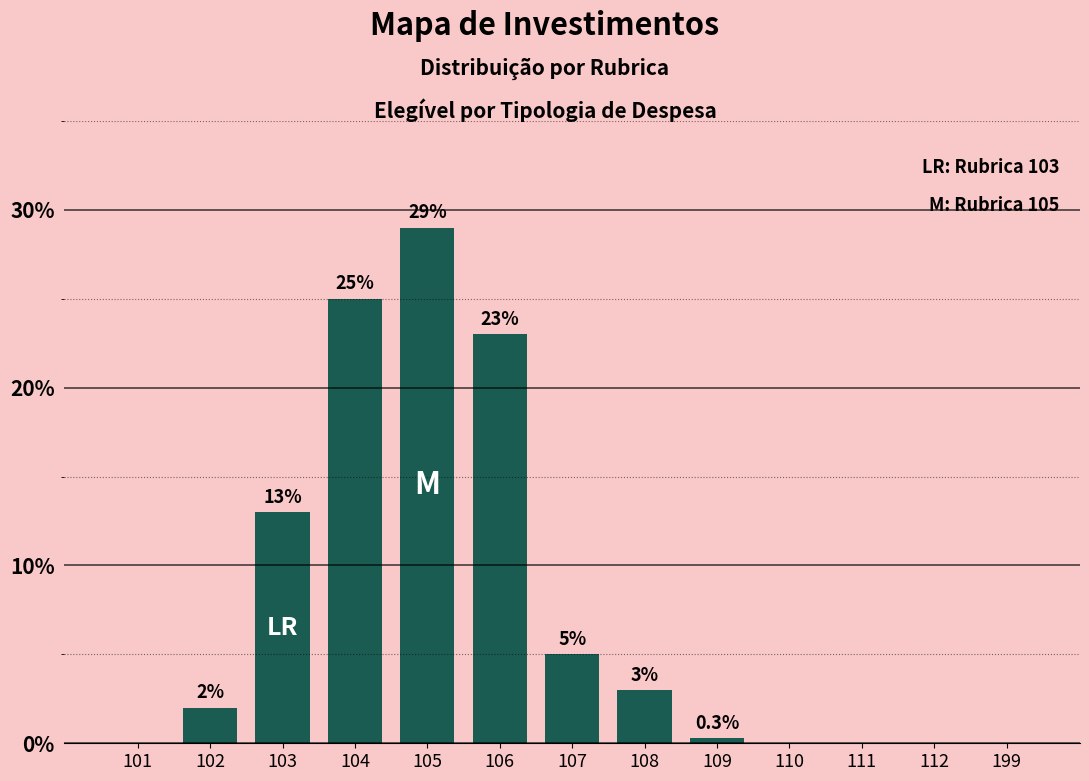

Reading left to right, transcribe all the data shown in this chart.

0.0	2.0	13.0	25.0	29.0	23.0	5.0	3.0	0.3	0.0	0.0	0.0	0.0